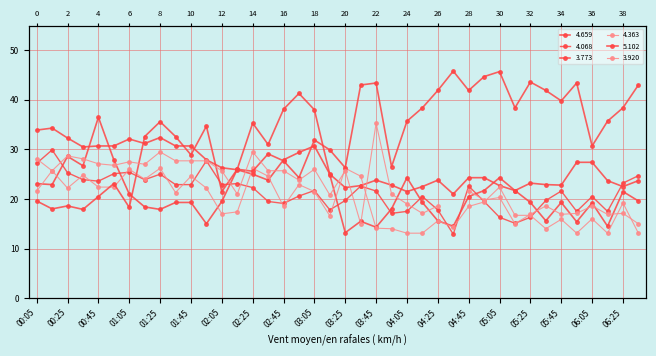

At which label is 5.102 closest to 31?

06:05